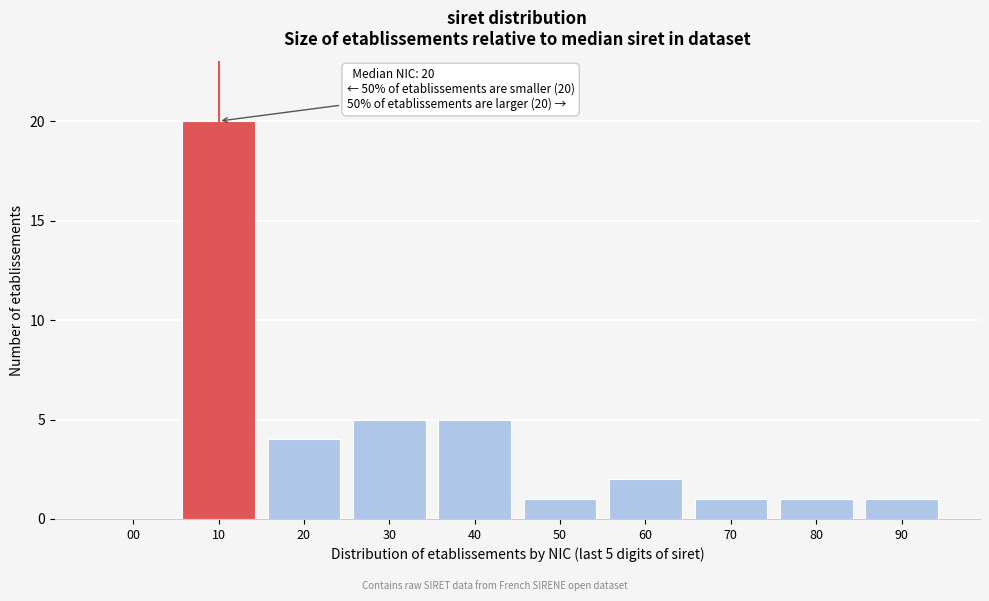

Reading right to left, what are all the values shown in this chart?

90=1	80=1	70=1	60=2	50=1	40=5	30=5	20=4	10=20	00=0